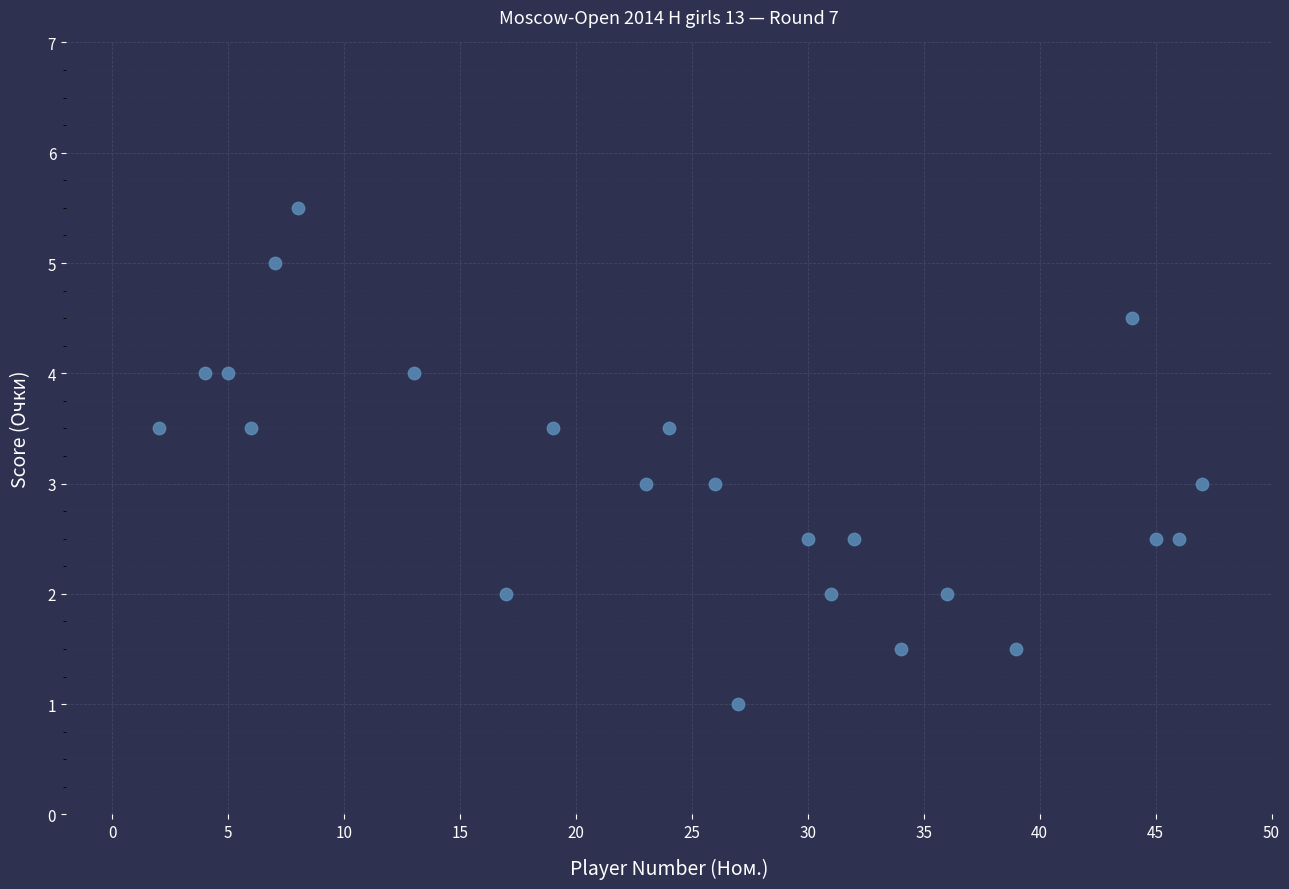

What is the range of Y values (max minus min)?

4.5